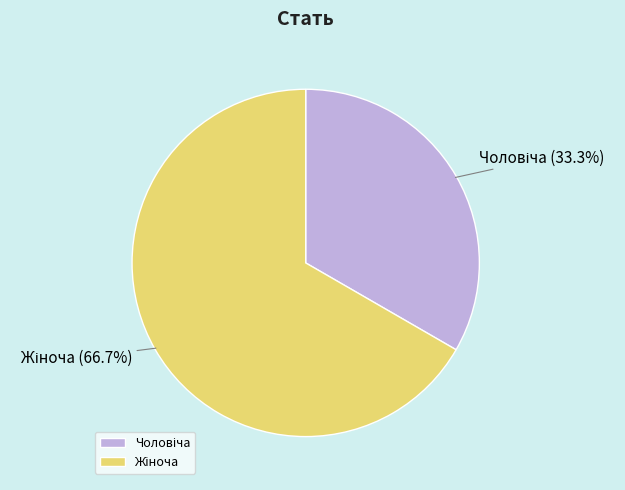

Does any single category account for the majority?

Yes